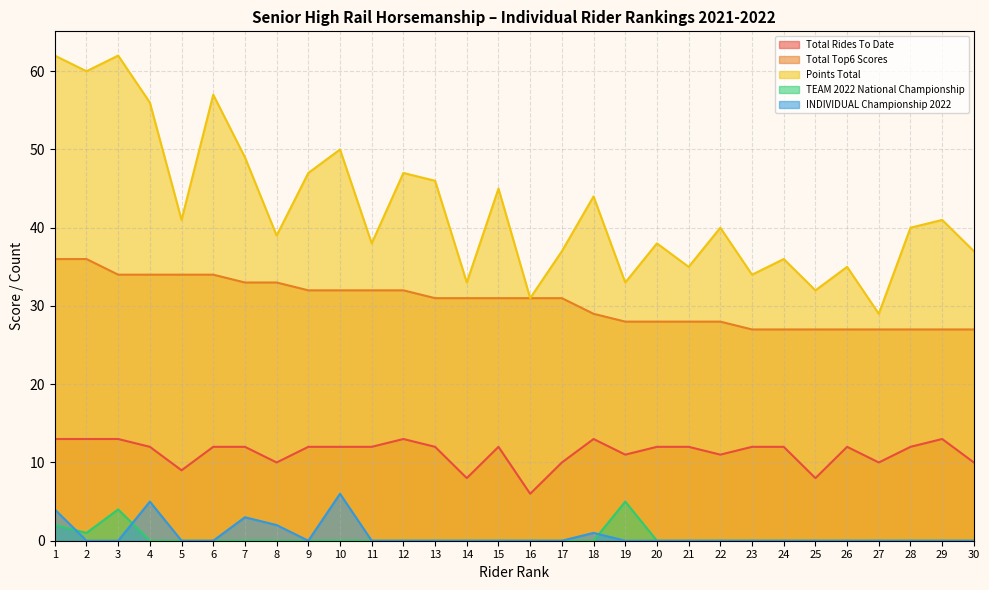

At which category does Total Rides To Date reach its first local peak?

12